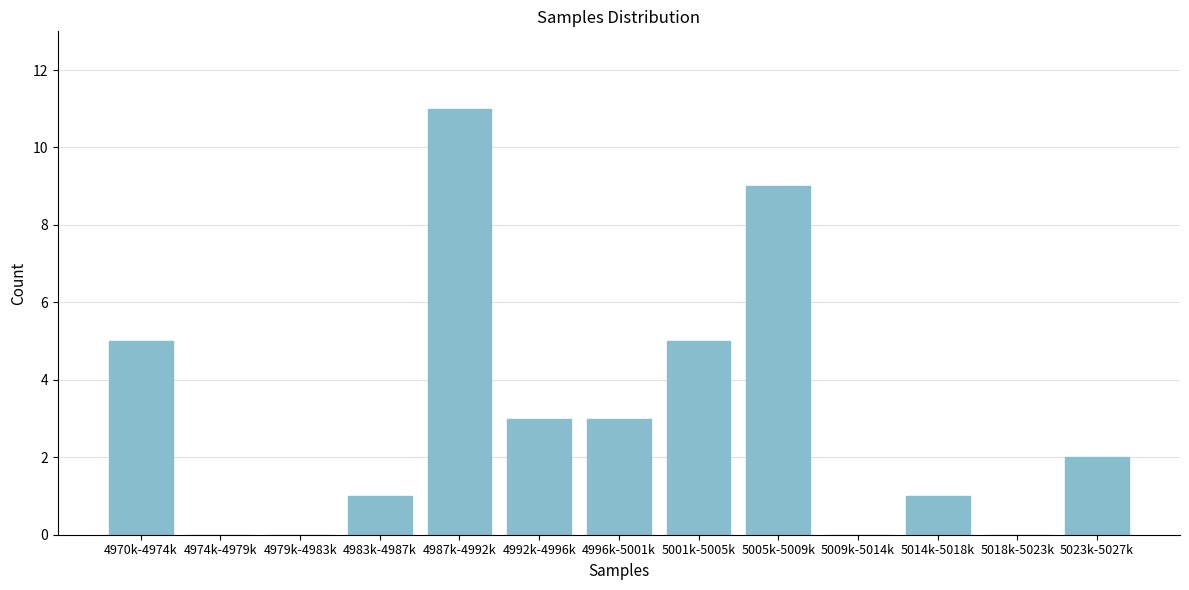

Reading left to right, list all the values displayed in this chart.

4970k-4974k=5	4974k-4979k=0	4979k-4983k=0	4983k-4987k=1	4987k-4992k=11	4992k-4996k=3	4996k-5001k=3	5001k-5005k=5	5005k-5009k=9	5009k-5014k=0	5014k-5018k=1	5018k-5023k=0	5023k-5027k=2